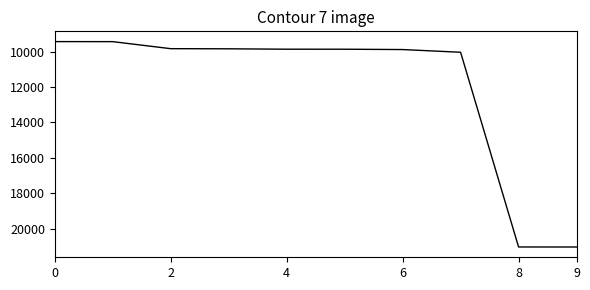

What is the greatest value displayed?

21037